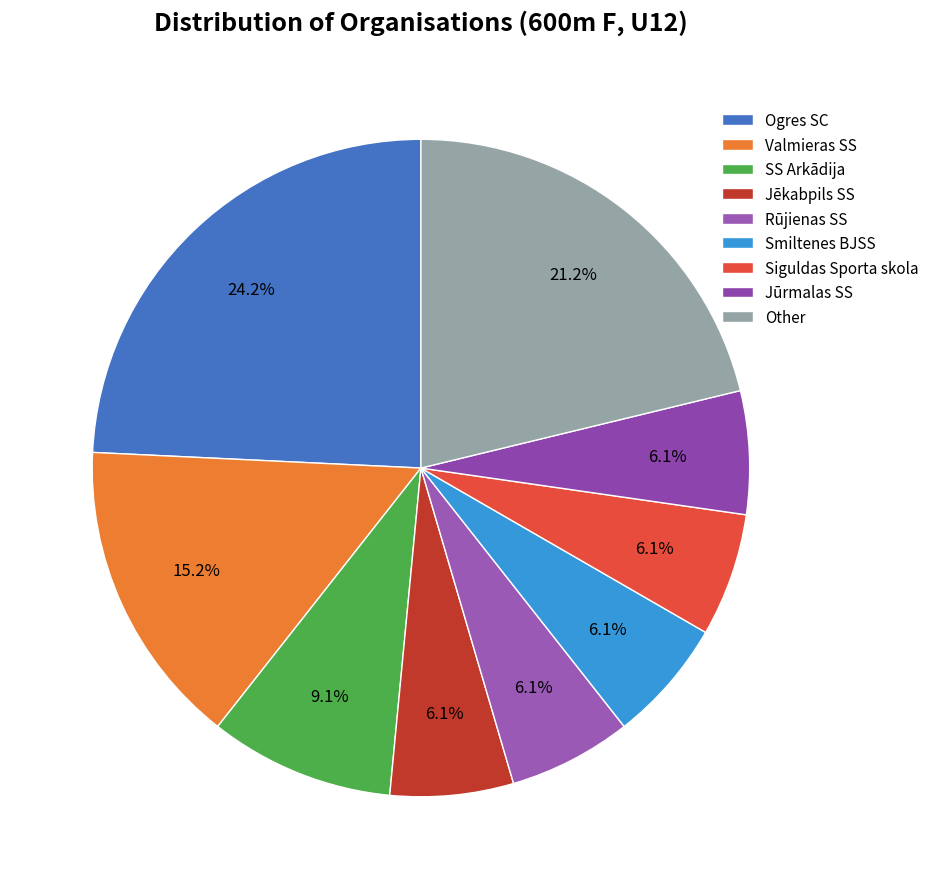

To the nearest percent, what is the combined percentage of Jēkabpils SS and Smiltenes BJSS?

12%